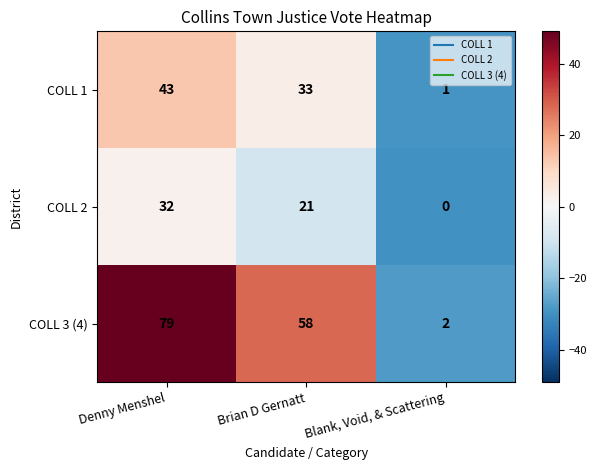

Rank the series at Brian D Gernatt from highest to lowest value.

COLL 3 (4), COLL 1, COLL 2